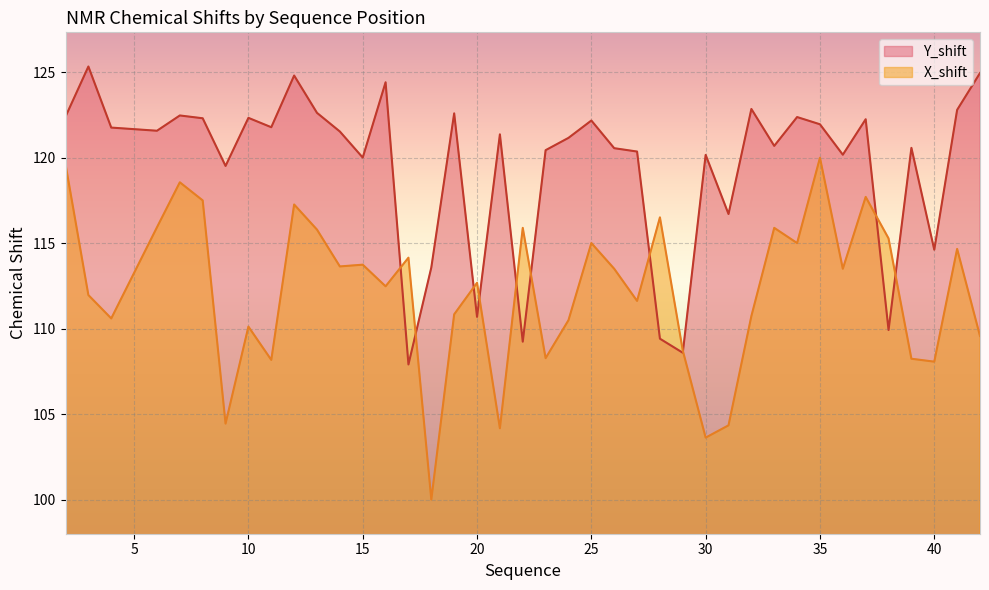

Where is Y_shift nearest to the value 116?

31